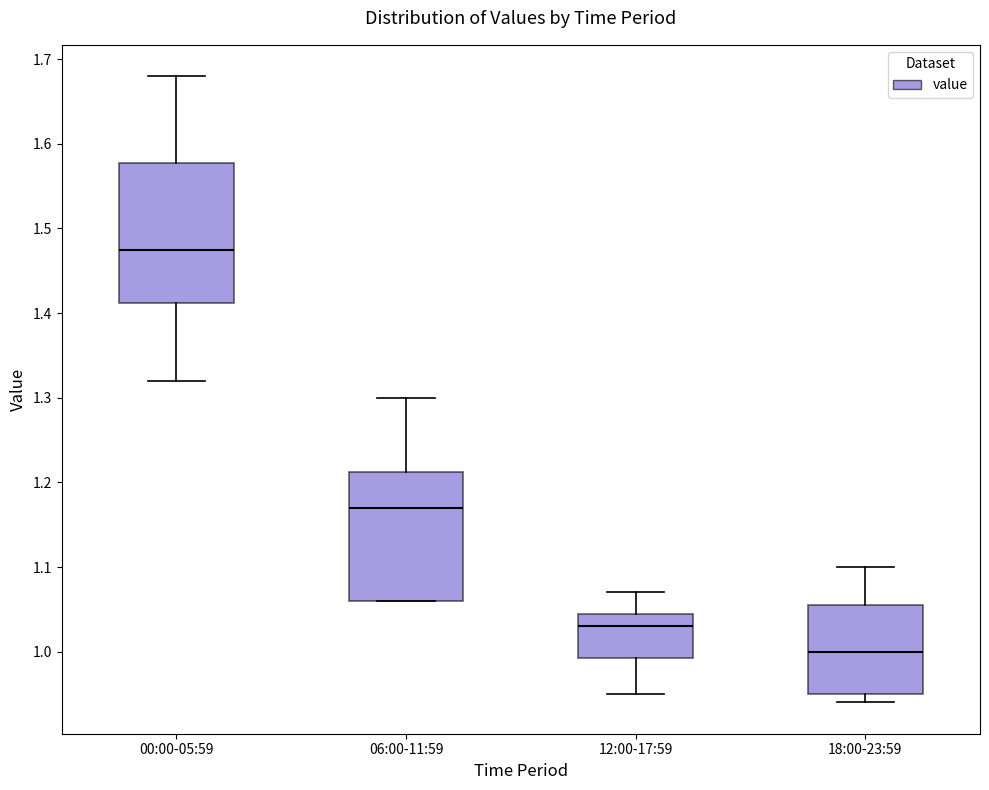

Reading left to right, read every box against the y-axis: the position of its median line, the range the box covers, and the ends of its whiskers. The values are not printed on the chart, so give them approximately, as read against the axis.

00:00-05:59: median 1.48, box 1.41 to 1.58, whiskers 1.32 to 1.68
06:00-11:59: median 1.17, box 1.06 to 1.21, whiskers 1.06 to 1.30
12:00-17:59: median 1.03, box 0.99 to 1.05, whiskers 0.95 to 1.07
18:00-23:59: median 1.00, box 0.95 to 1.06, whiskers 0.94 to 1.10